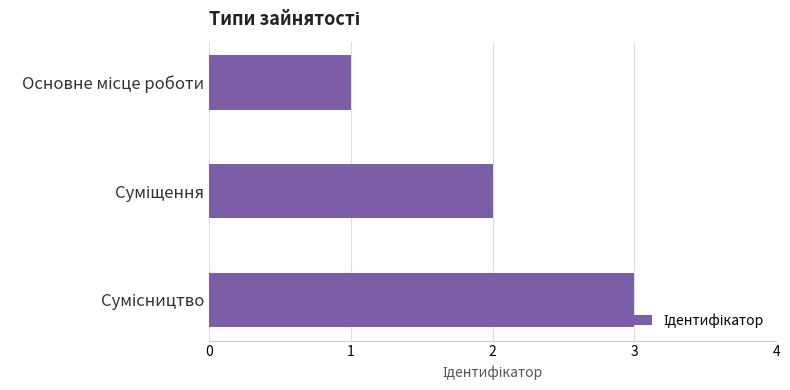

What is the difference between the maximum and minimum values?

2